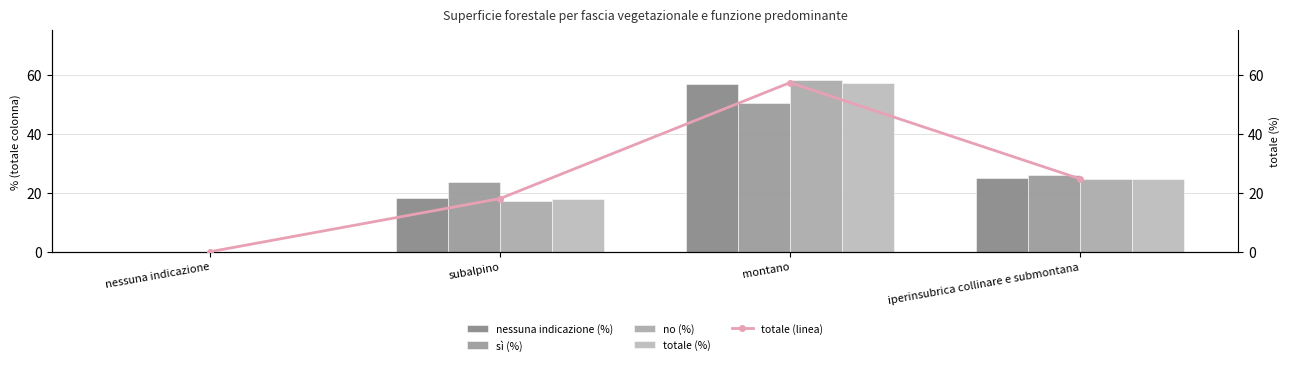

The nessuna indicazione (%) series shows -33.8 at nessuna indicazione. True or false?

False